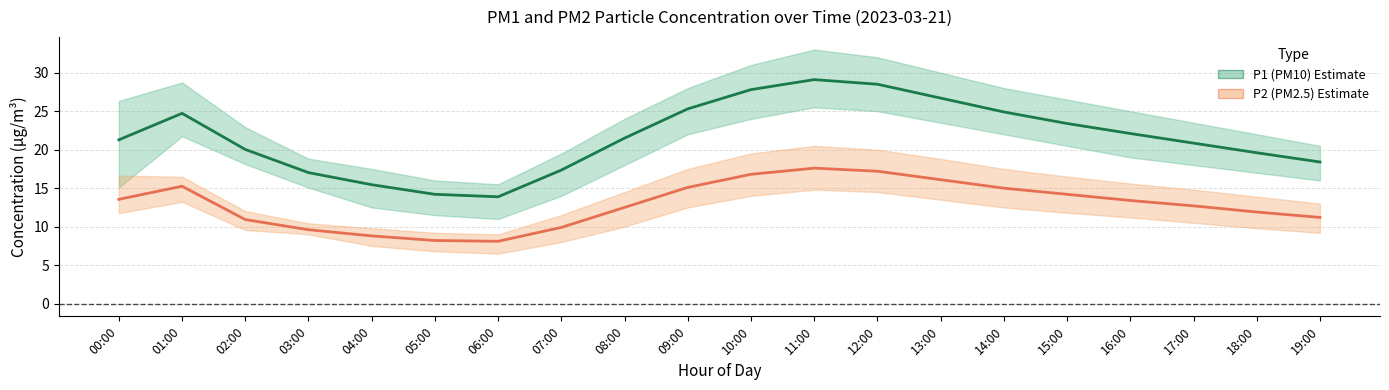

The P2 (PM2.5) series shows 9.9 at 07:00. True or false?

True